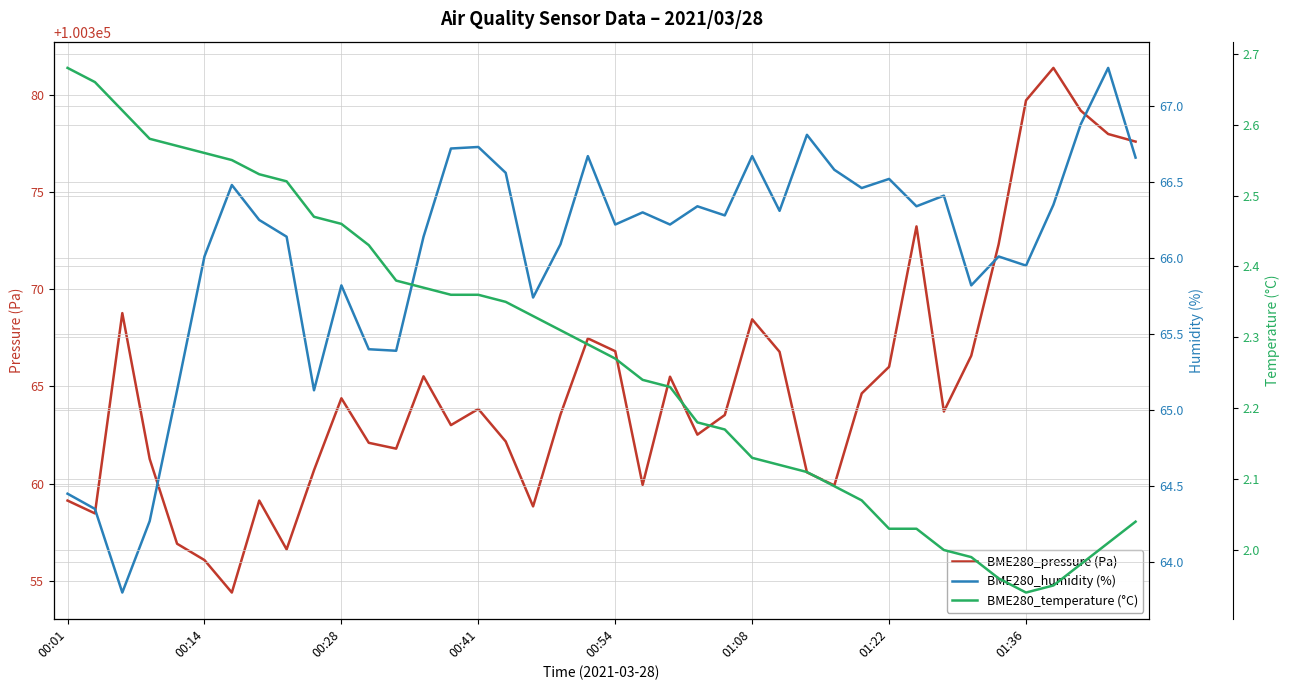

Which series changed the most between 00:41 and 30?

BME280_pressure (Pa)